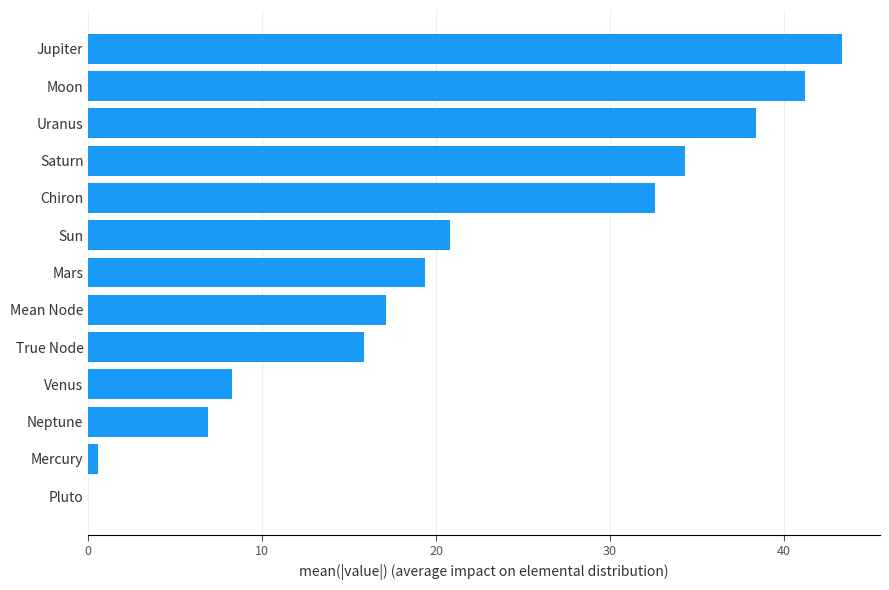

Are the bars horizontal?

Yes